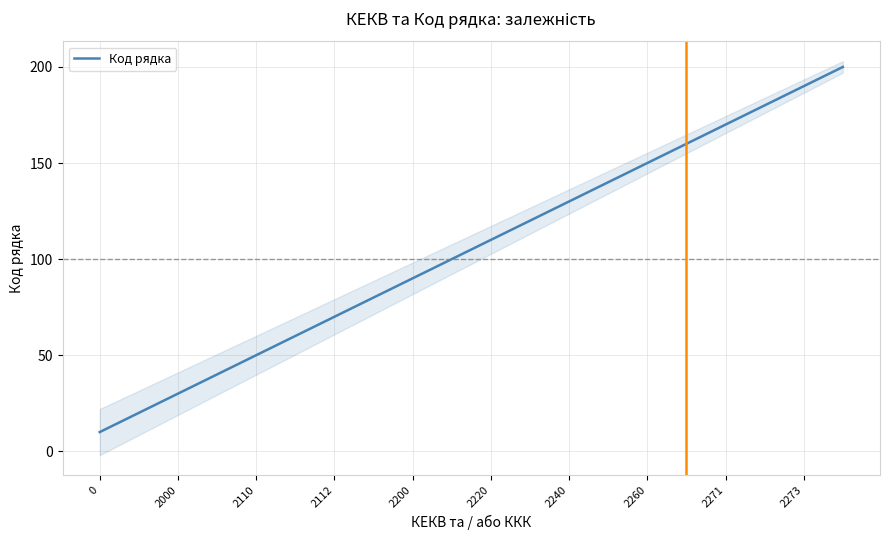

What is the greatest value displayed?

200